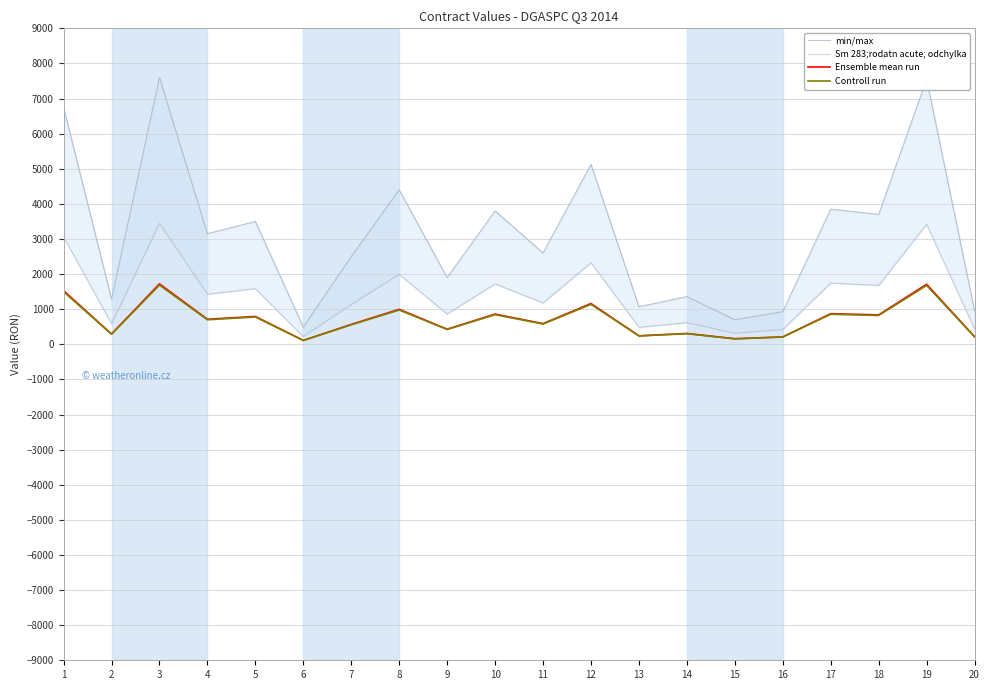

True or false: Sm 283;rodatn acute; odchylka and min/max cross at least once.

False